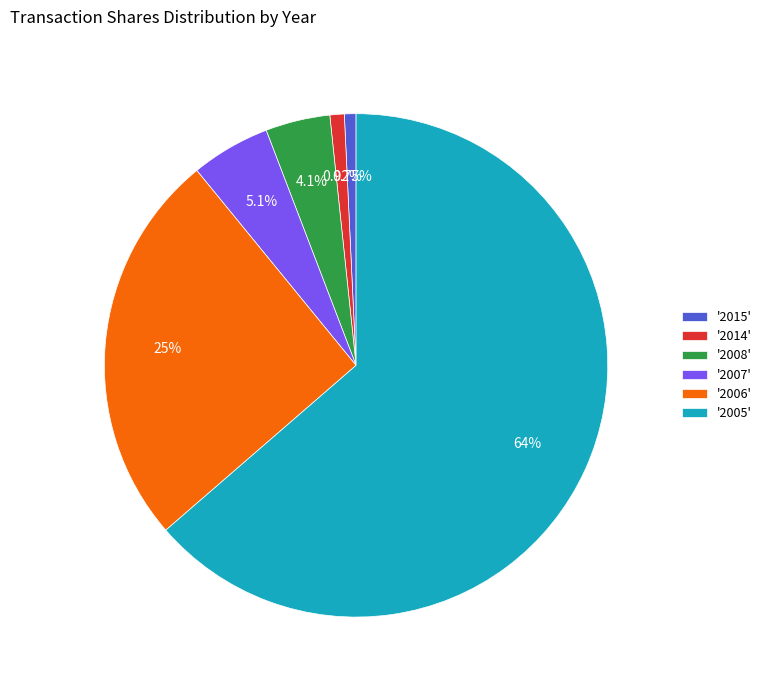

What is the largest slice in the pie chart?

'2005'